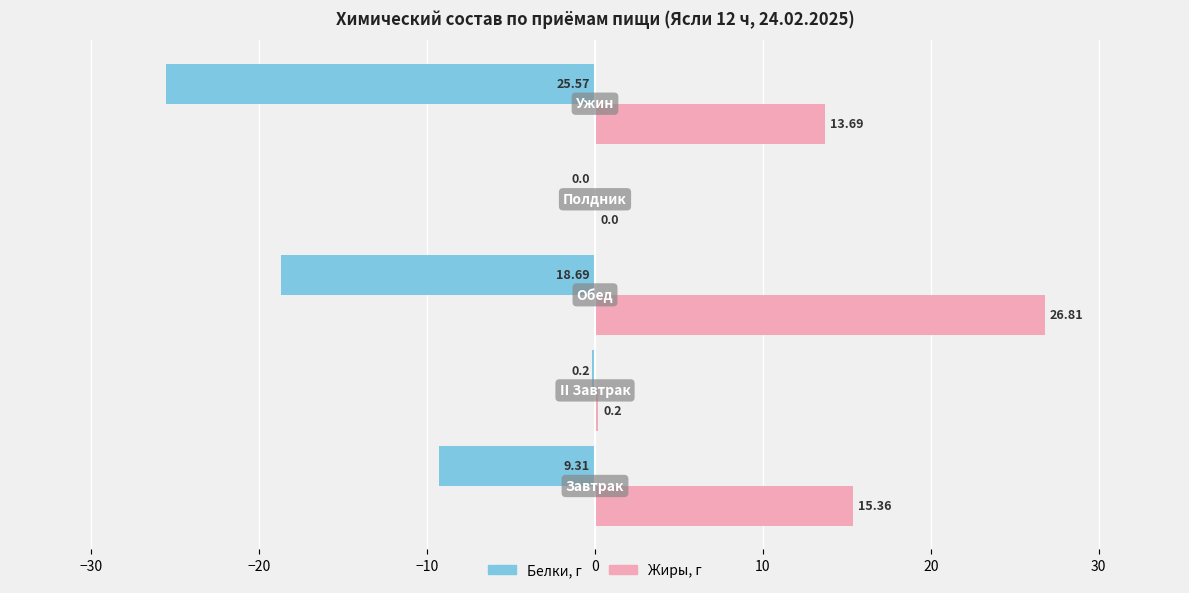

How many series are shown in this chart?

2